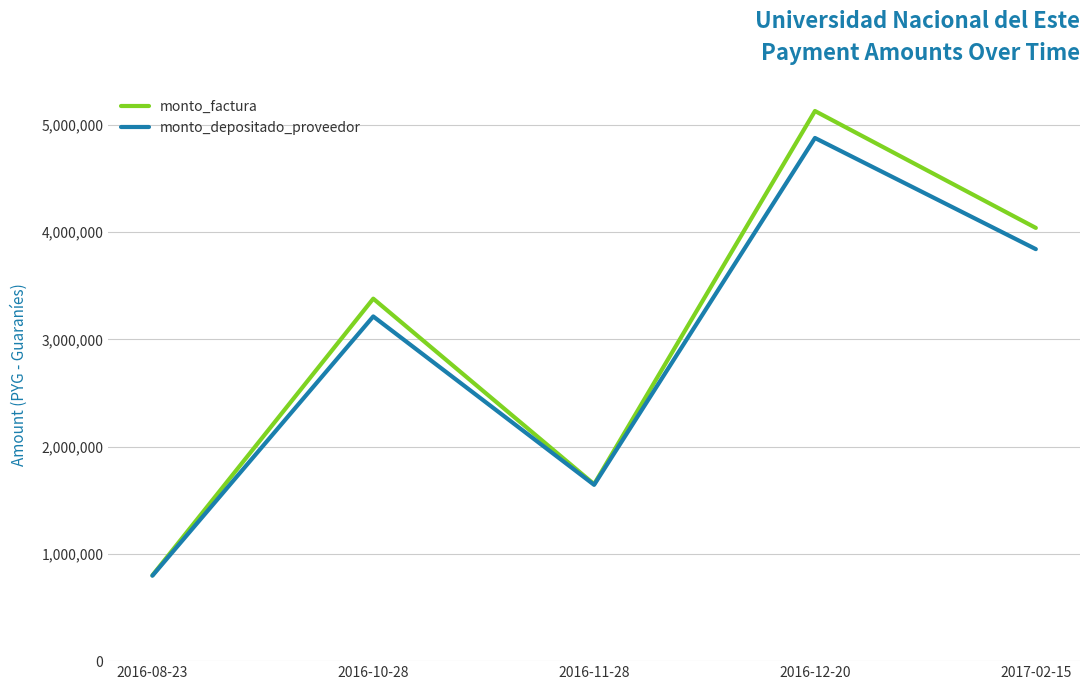

Which series has the largest range (max minus min)?

monto_factura